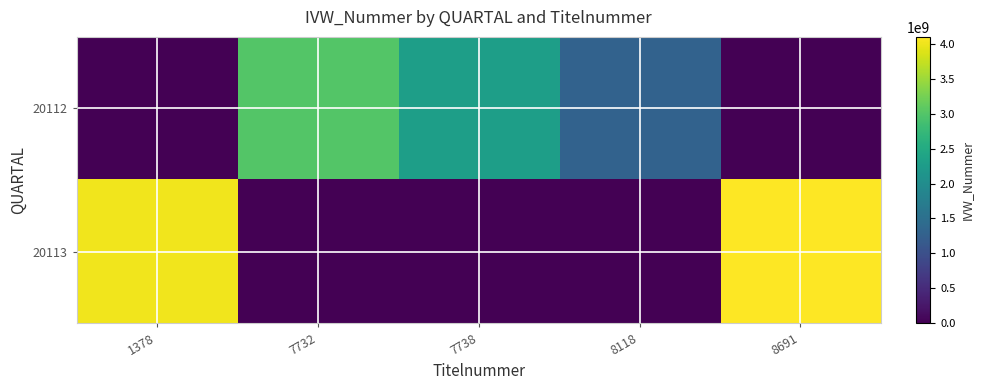

What is the greatest value displayed?

4101302012